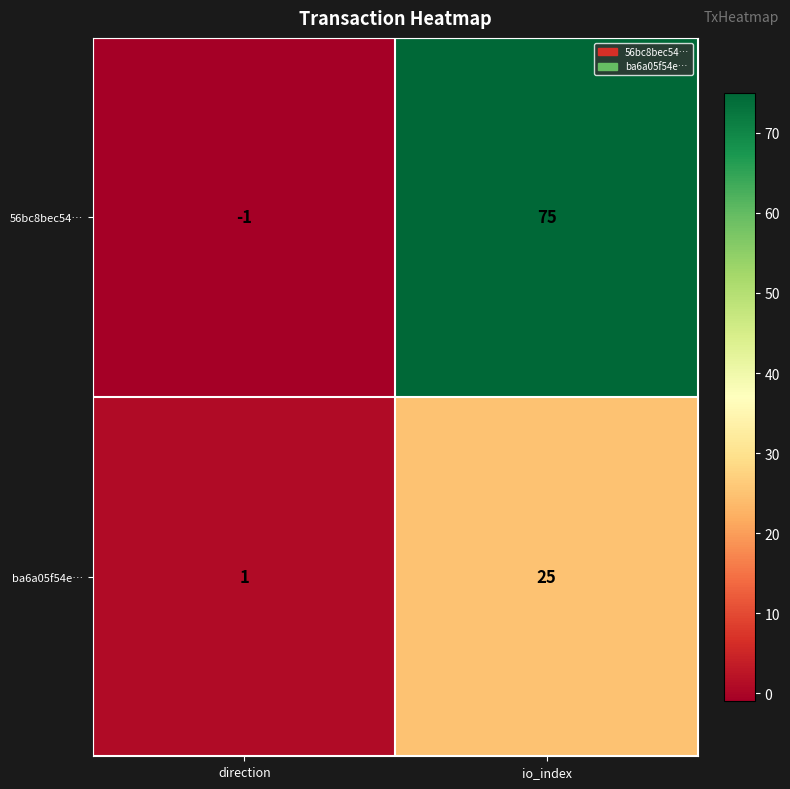

Read the ba6a05f54e… value at io_index, to the nearest 5.

25